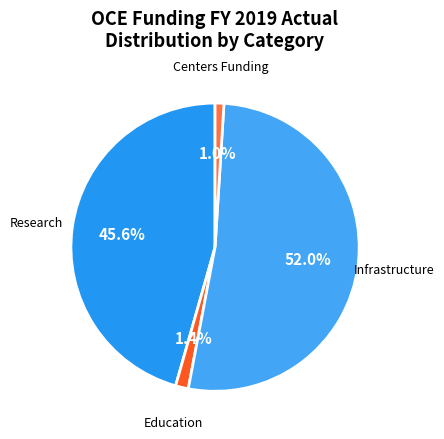

How many segments does this pie chart have?

4